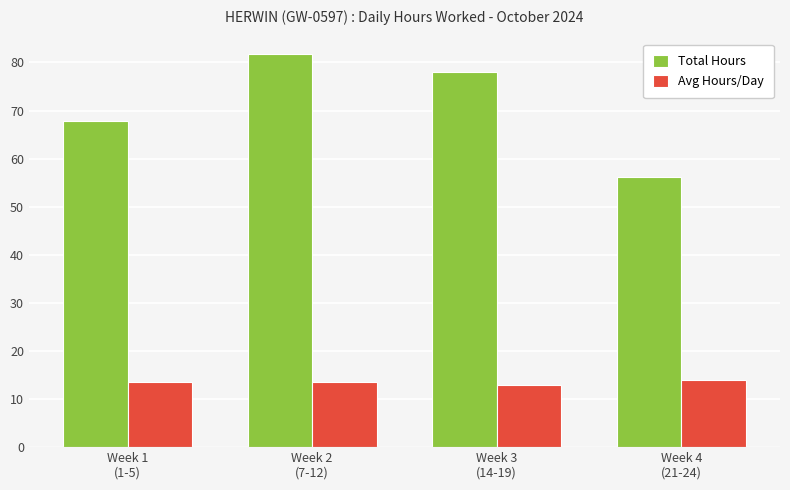

What is the value of the Total Hours bar at the 1st from the left?

67.8